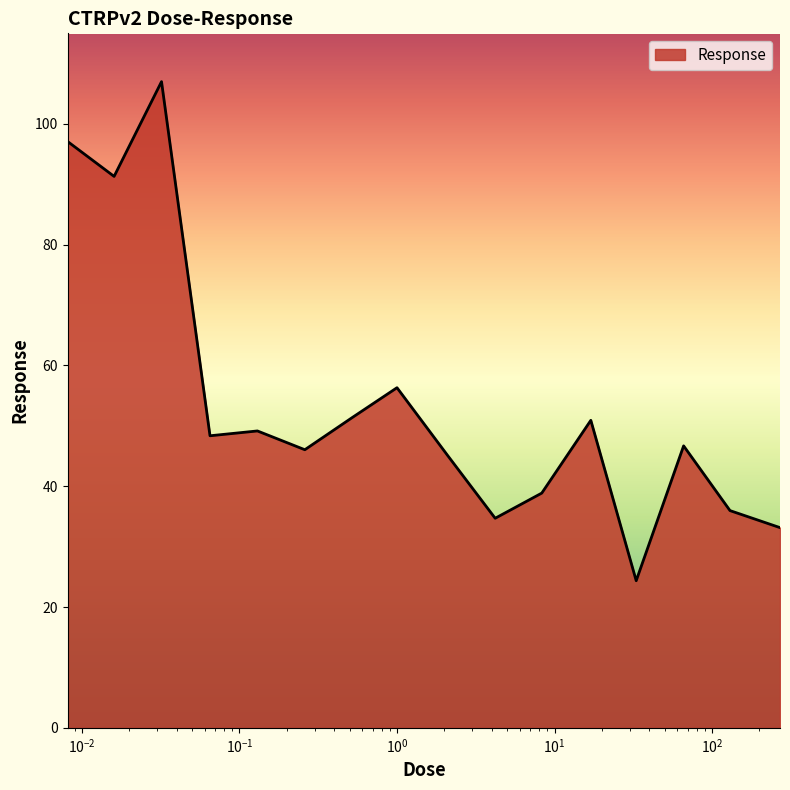

What is the difference between the maximum and minimum values?

82.6